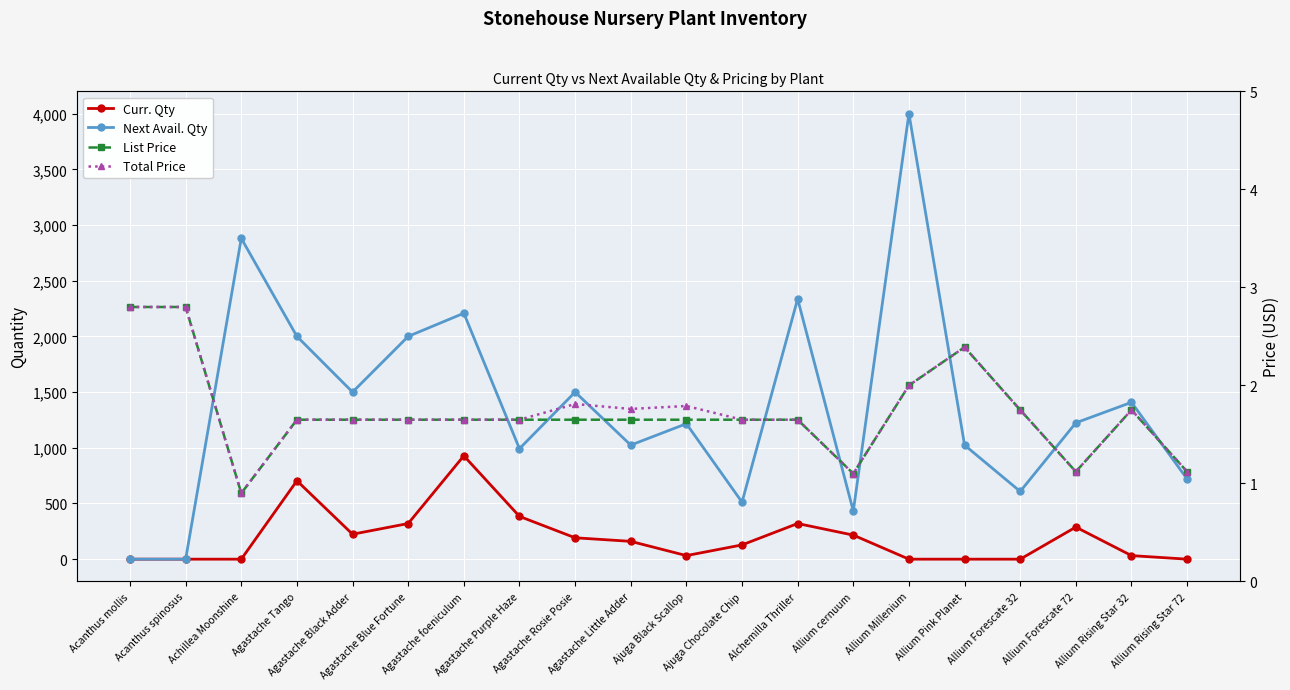

The List Price series shows 2.7 at Agastache foeniculum. True or false?

False